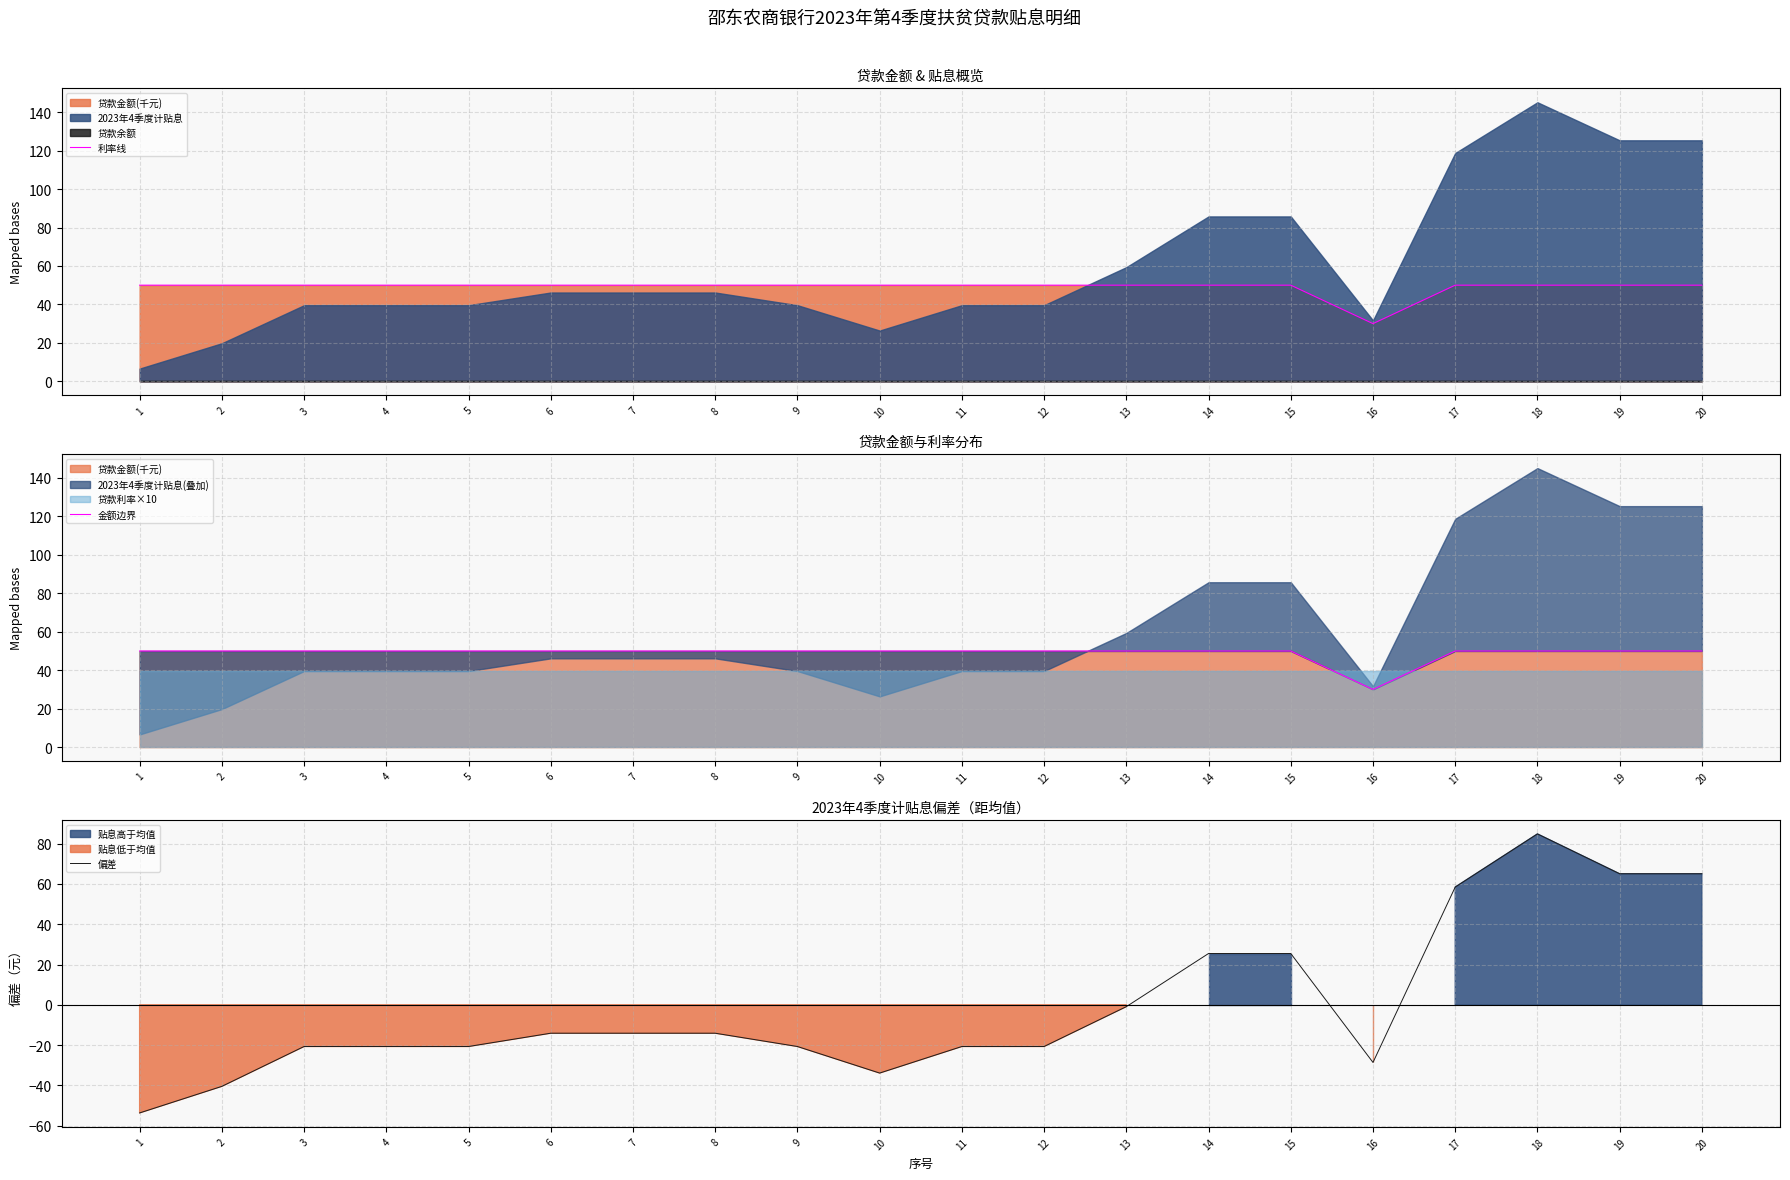

At which label is 利率线 closest to 40?

1